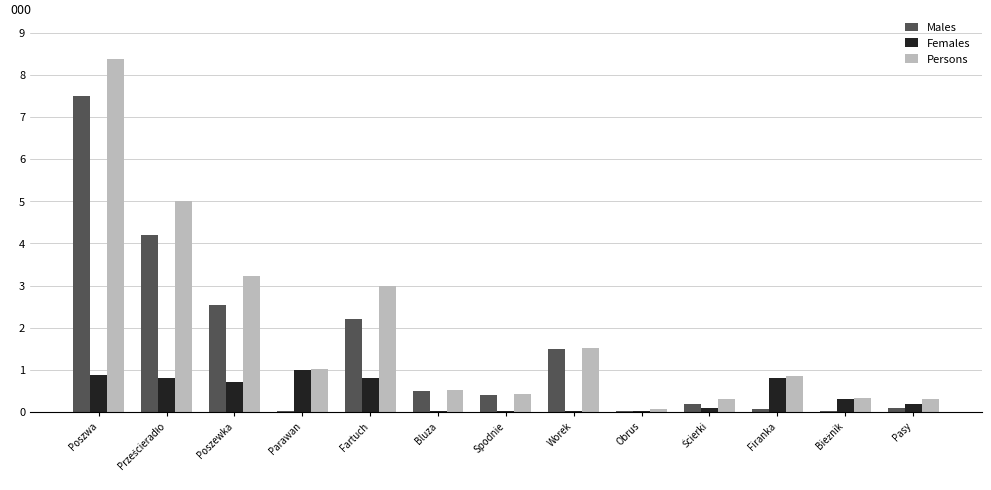

Which label corresponds to the smallest value in the chart?

Parawan